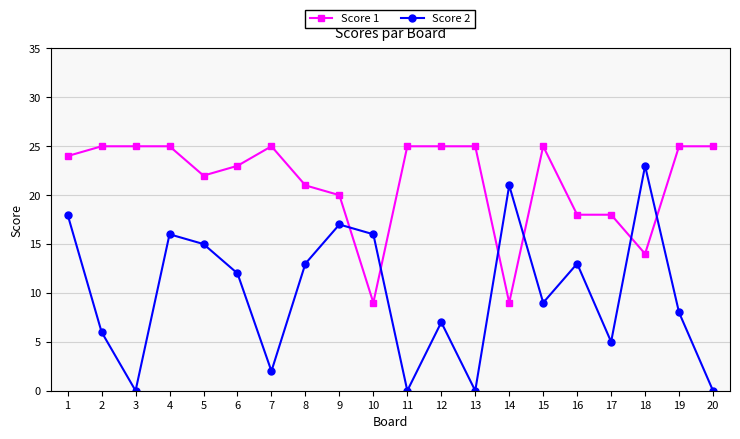

Reading right to left, extract all data points from this chart.

Score 1: 25	25	14	18	18	25	9	25	25	25	9	20	21	25	23	22	25	25	25	24
Score 2: 0	8	23	5	13	9	21	0	7	0	16	17	13	2	12	15	16	0	6	18